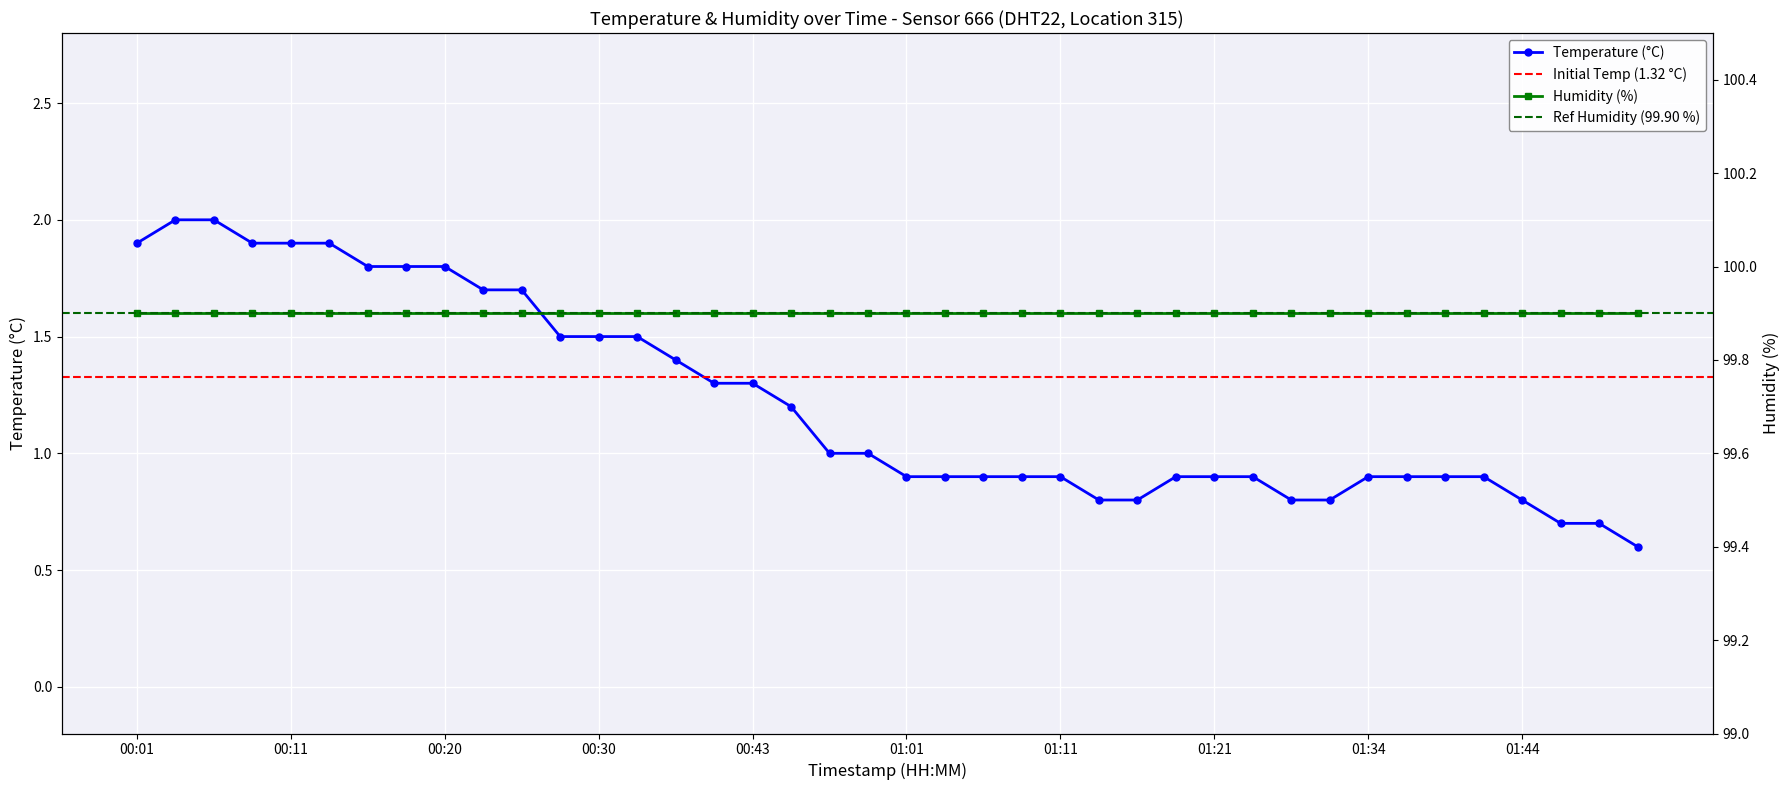

Is it true that Temperature (°C) equals 3.4 at 00:01?

False